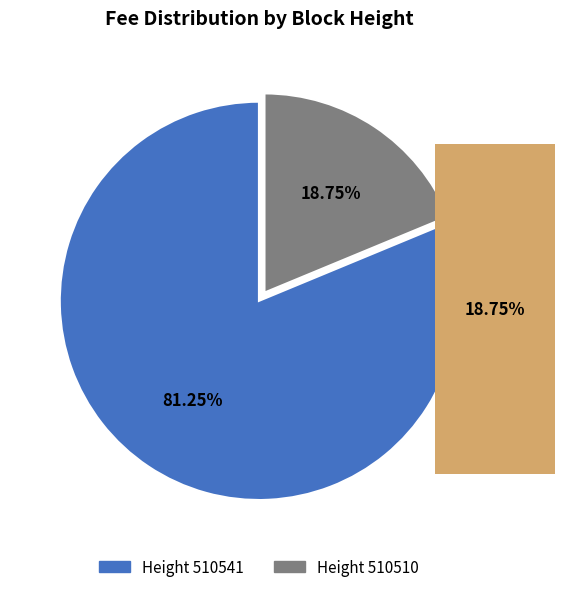

Is there any slice that represents more than half of the pie?

Yes